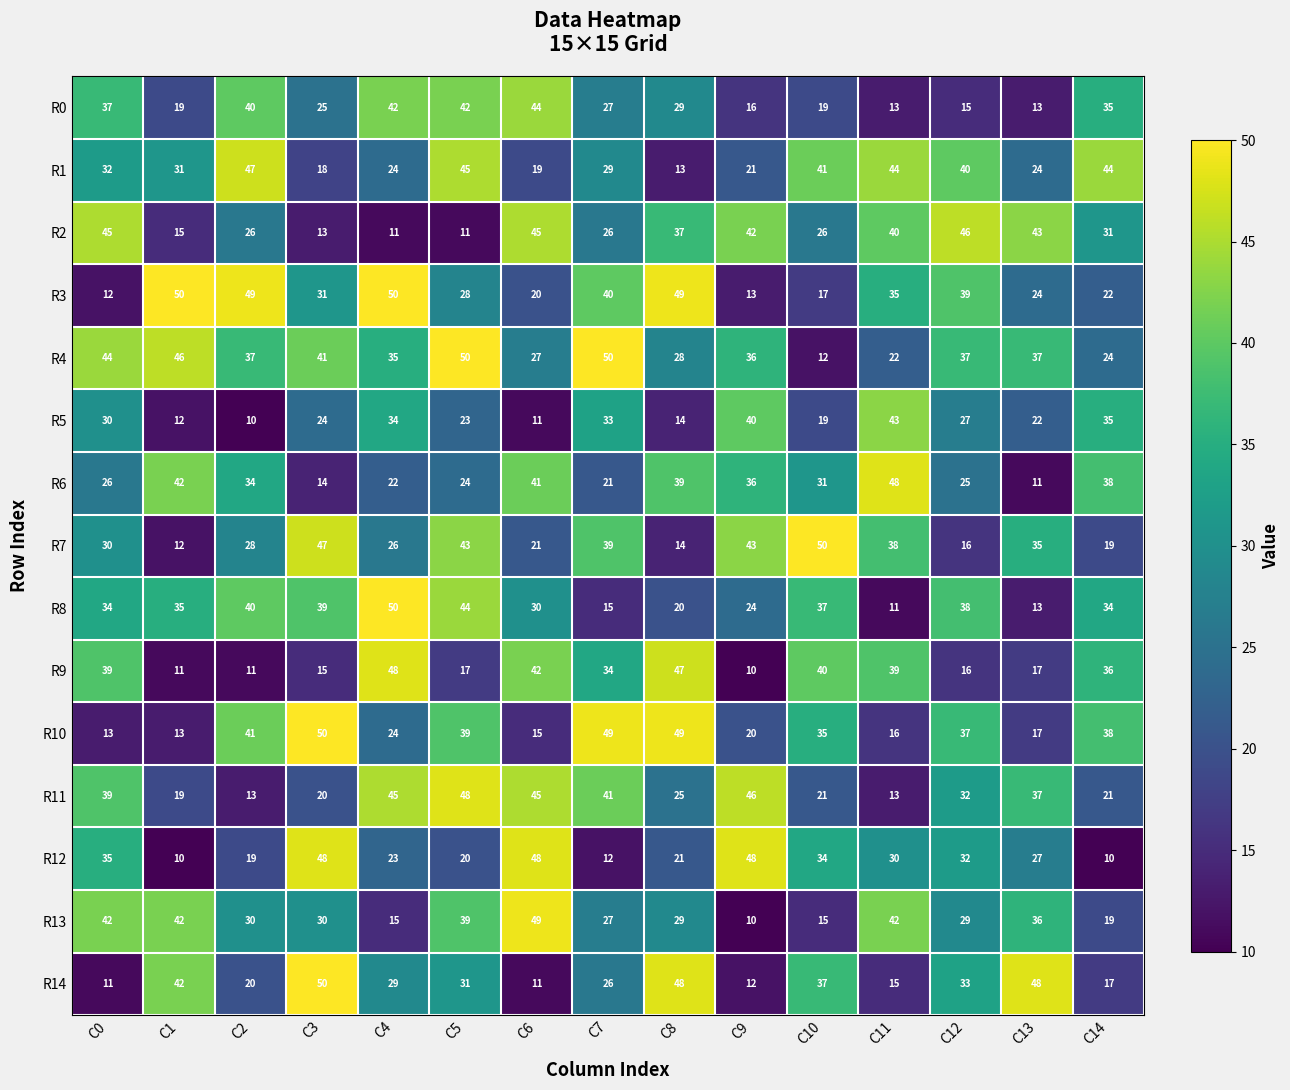

At which category is the sum across all series the highest?

C5